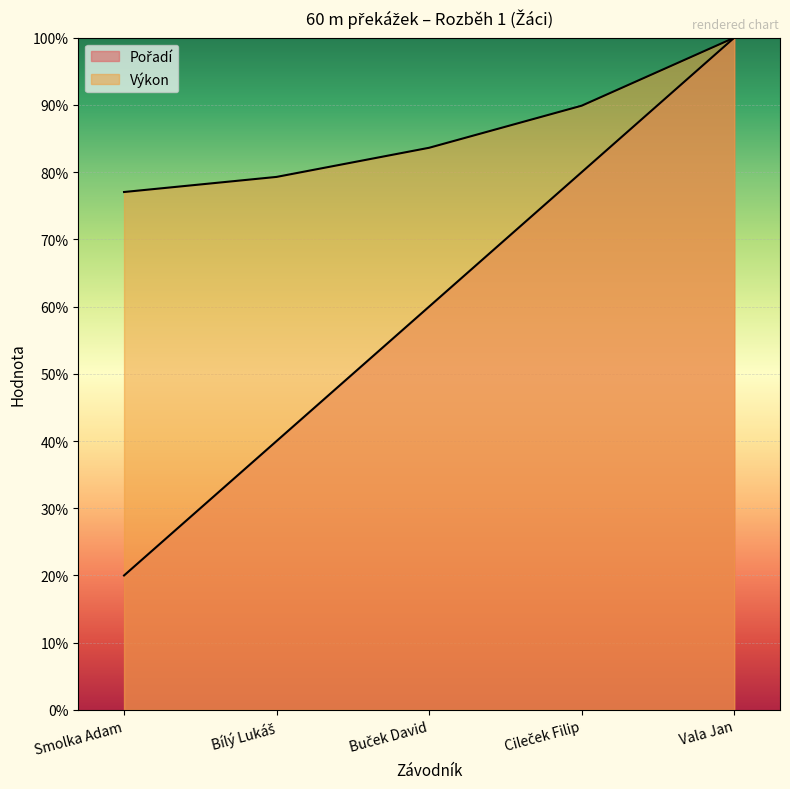

True or false: Pořadí and Výkon cross at least once.

False